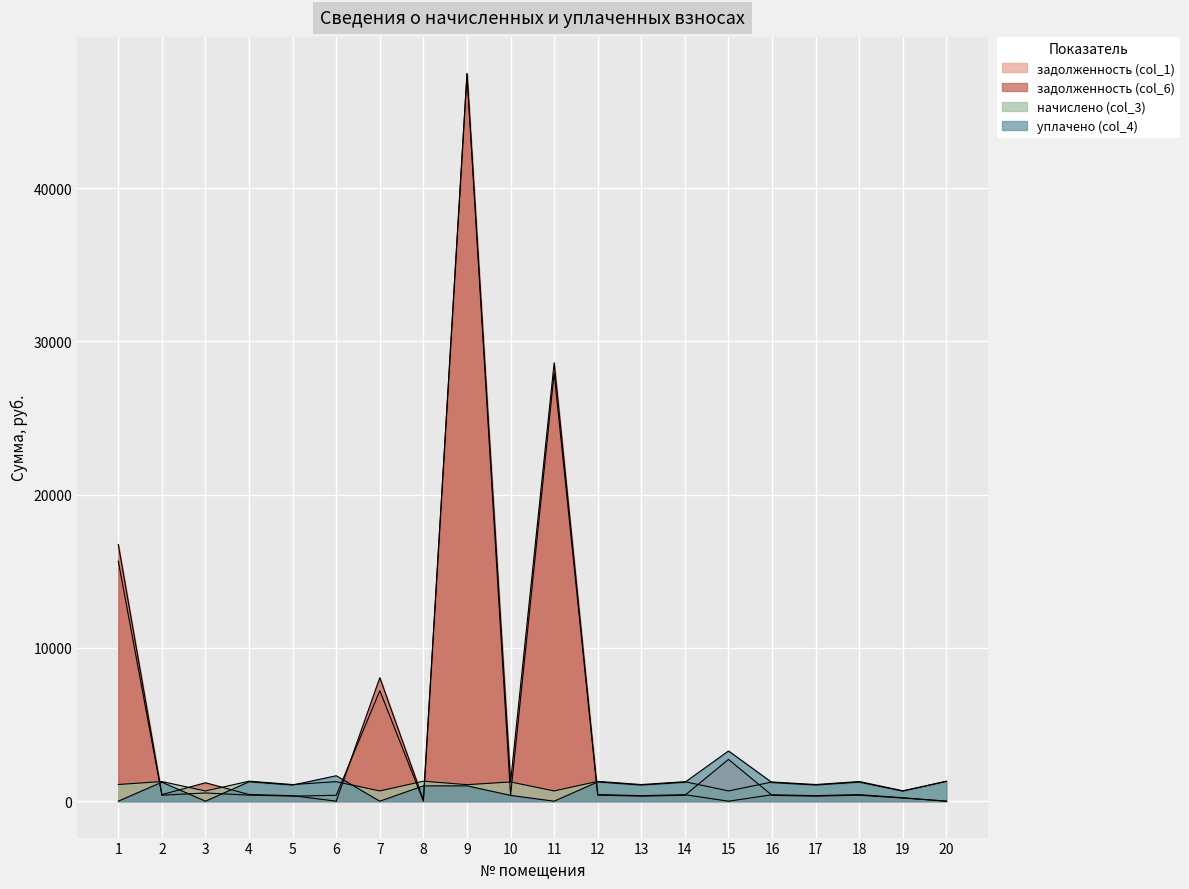

Reading left to right, what are all the values shown in this chart?

задолженность (col_1): 15656.4	387.6	537.2	394.9	328.5	385.6	7213.8	0.0	47420.7	379.6	27938.3	391.6	328.3	384.9	2727.8	378.9	329.0	388.2	205.1	0.0
задолженность (col_6): 16744.2	427.2	1202.8	435.3	362.0	0.0	8060.4	95.7	47496.6	1256.3	28605.5	431.6	361.9	424.2	0.0	417.6	362.6	427.9	226.1	0.0
начислено (col_3): 1087.8	1281.6	665.7	1305.8	1086.0	1275.0	667.2	1305.8	1075.9	1255.1	667.2	1294.8	1085.6	1272.8	669.4	1253.0	1087.8	1283.5	678.2	1299.2
уплачено (col_4): 0.0	1242.0	0.0	1265.5	1052.5	1660.6	0.0	1000.0	1000.0	379.6	0.0	1254.8	1052.1	1233.5	3277.0	1214.2	1054.2	1243.9	657.3	1299.2